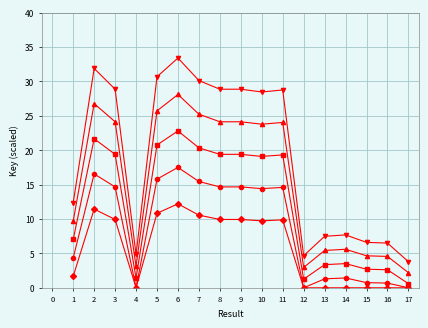

Which label corresponds to the largest value in the chart?

6